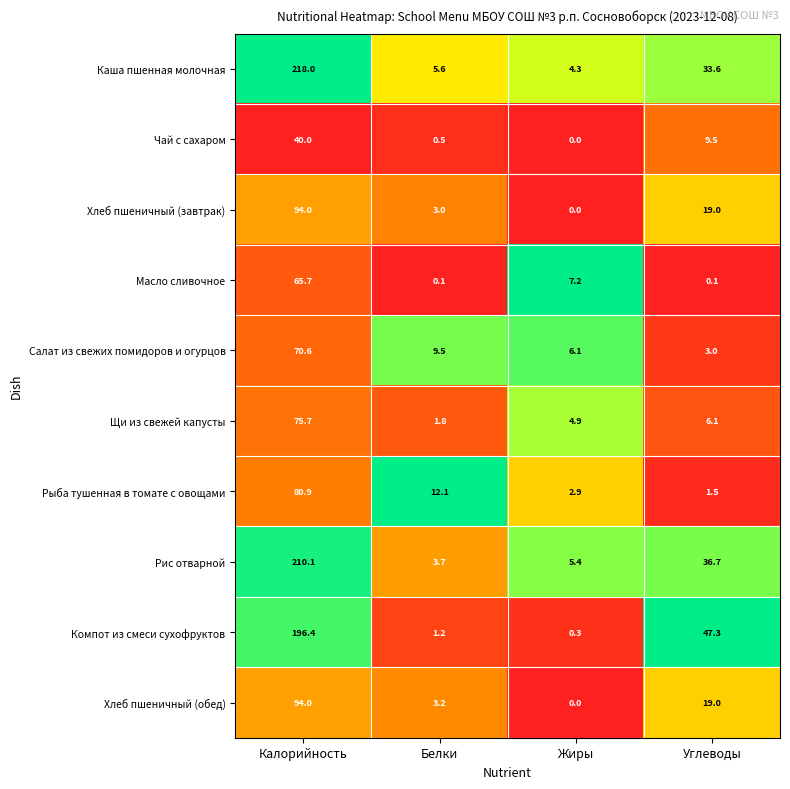

Where does the Компот из смеси сухофруктов series first go above 47?

Калорийность